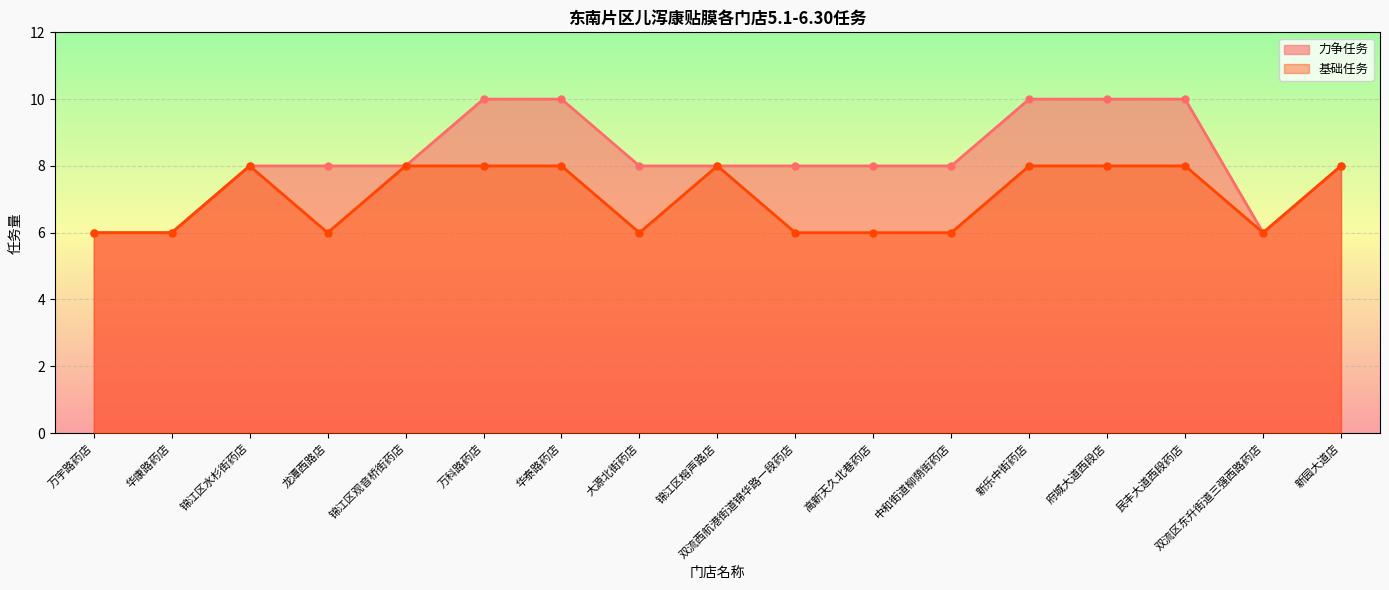

What is the total value across all series at 龙潭西路店?

14